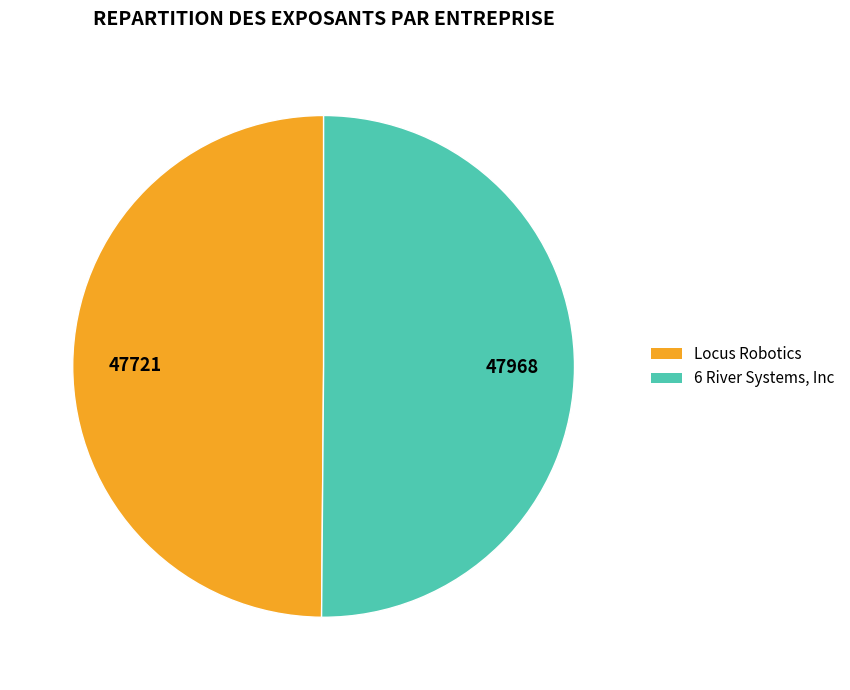

What is the ratio of the value at 6 River Systems, Inc to the value at Locus Robotics?

1.0